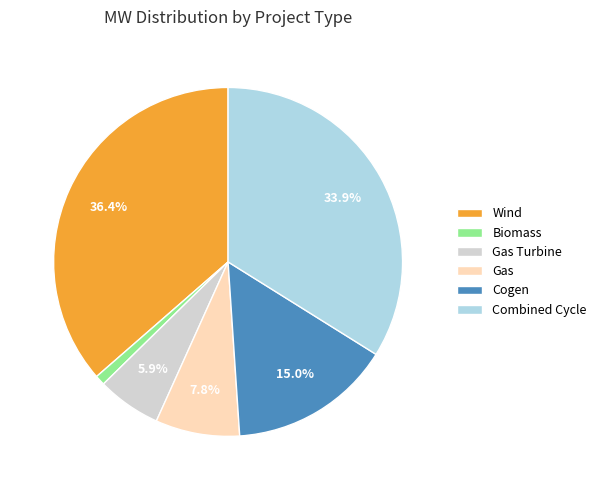

Does Gas account for over 50% of the chart?

No